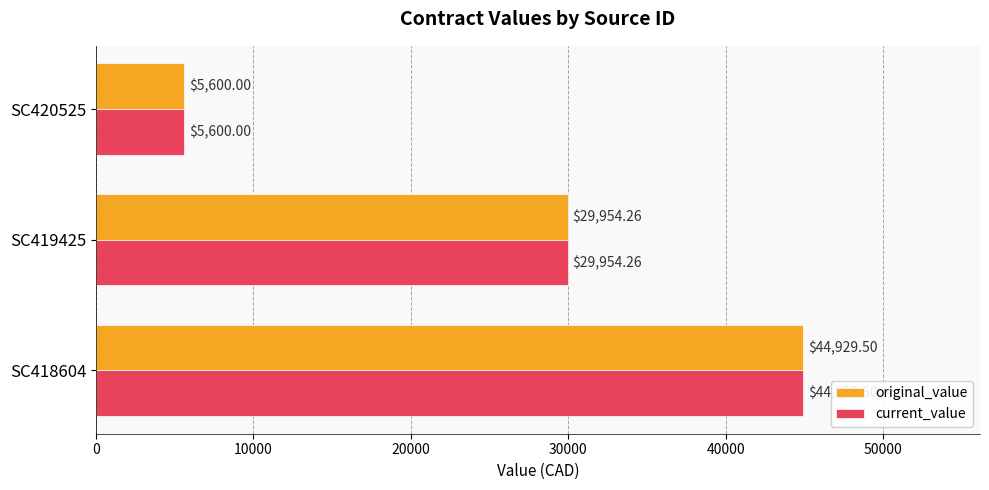

What is the difference between the maximum and minimum values in the current_value series?

39329.5